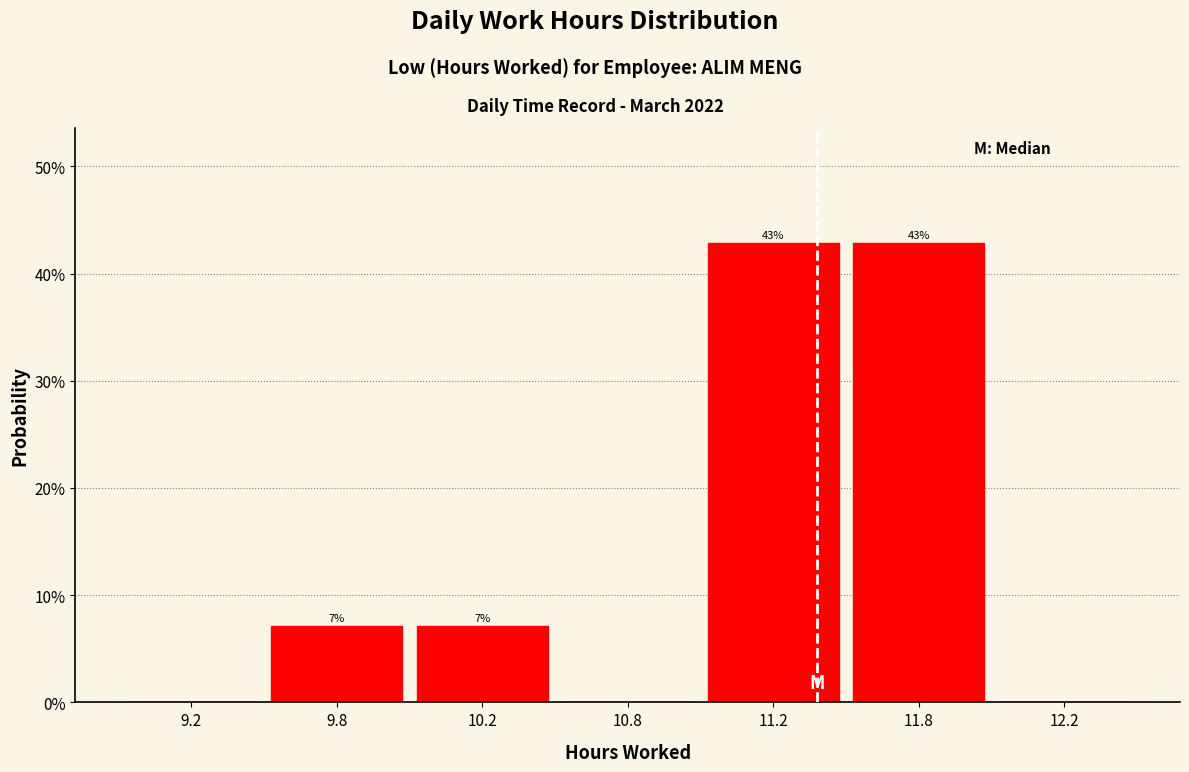

What is the greatest value displayed?

42.9